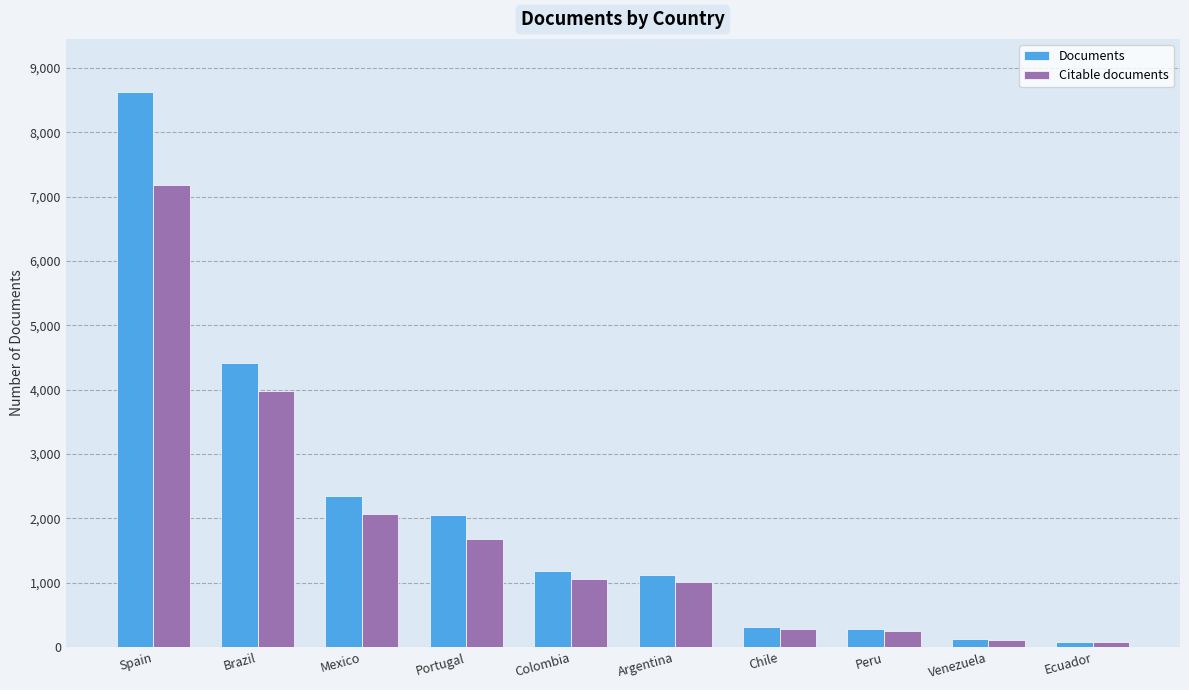

What is the difference between the Documents values at Brazil and Colombia?

3234